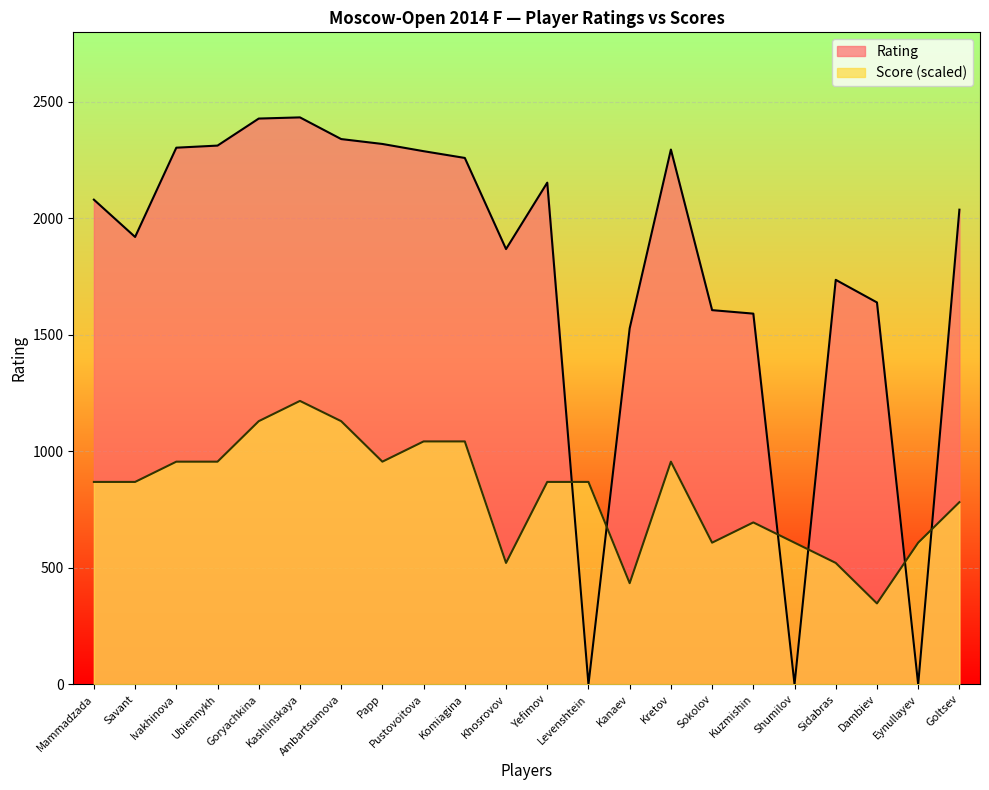

Where does the Score series first go above 868?

Mammadzada